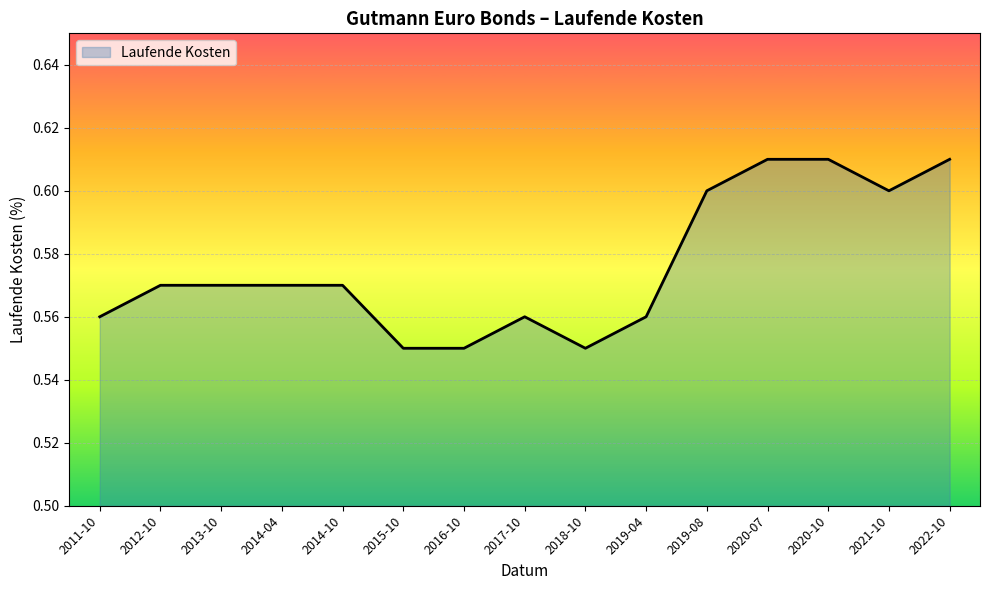

Is it true that the value at 2018-10 is 0.2?

False